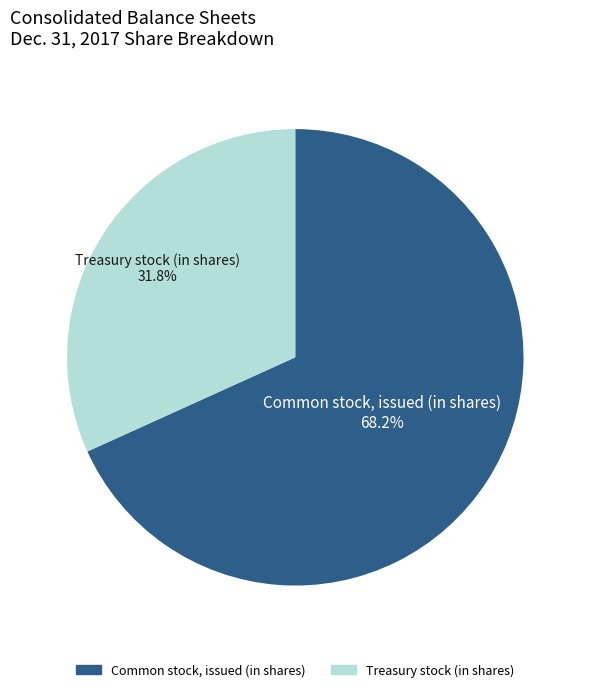

Does Treasury stock (in shares) represent more than half of the total?

No